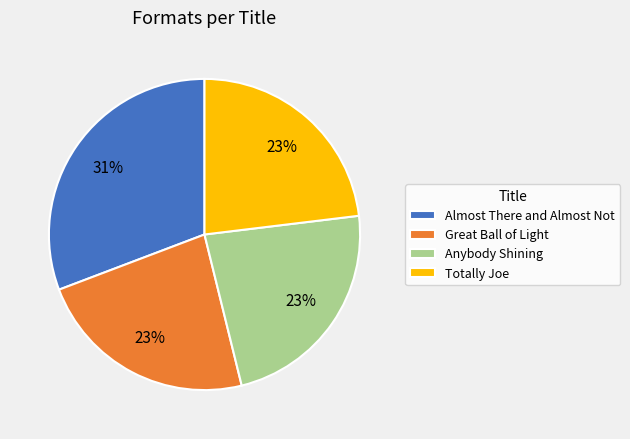

To the nearest percent, what is the average slice percentage?

25%